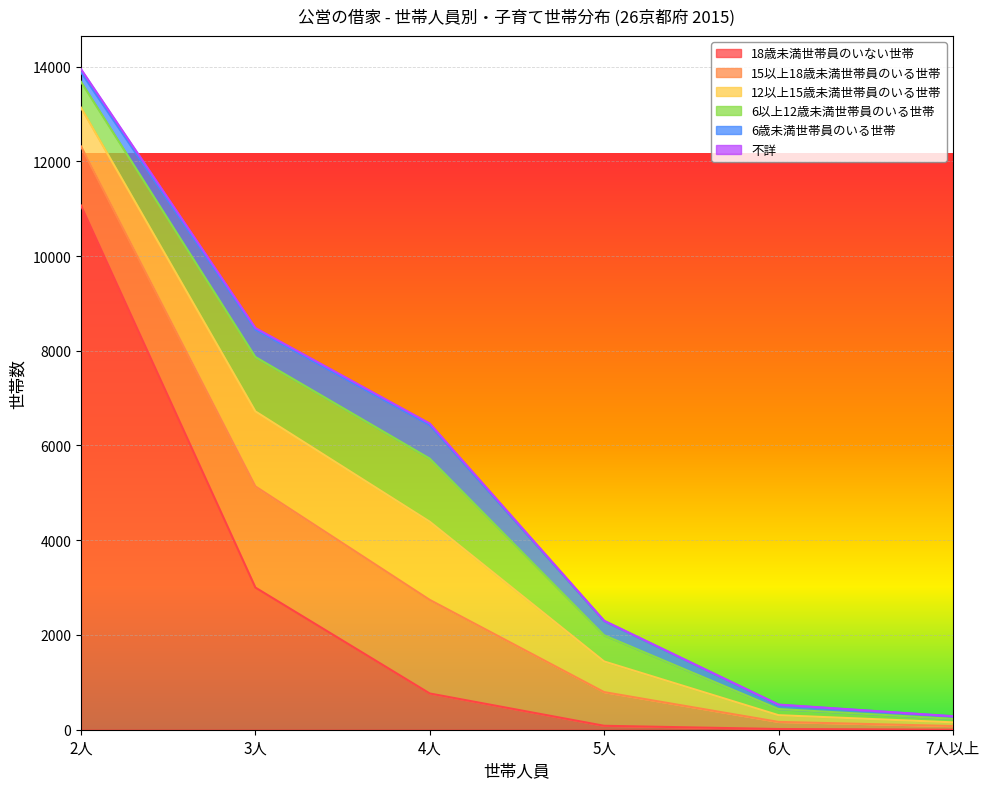

True or false: 不詳 and 15以上18歳未満世帯員のいる世帯 intersect in this chart.

False